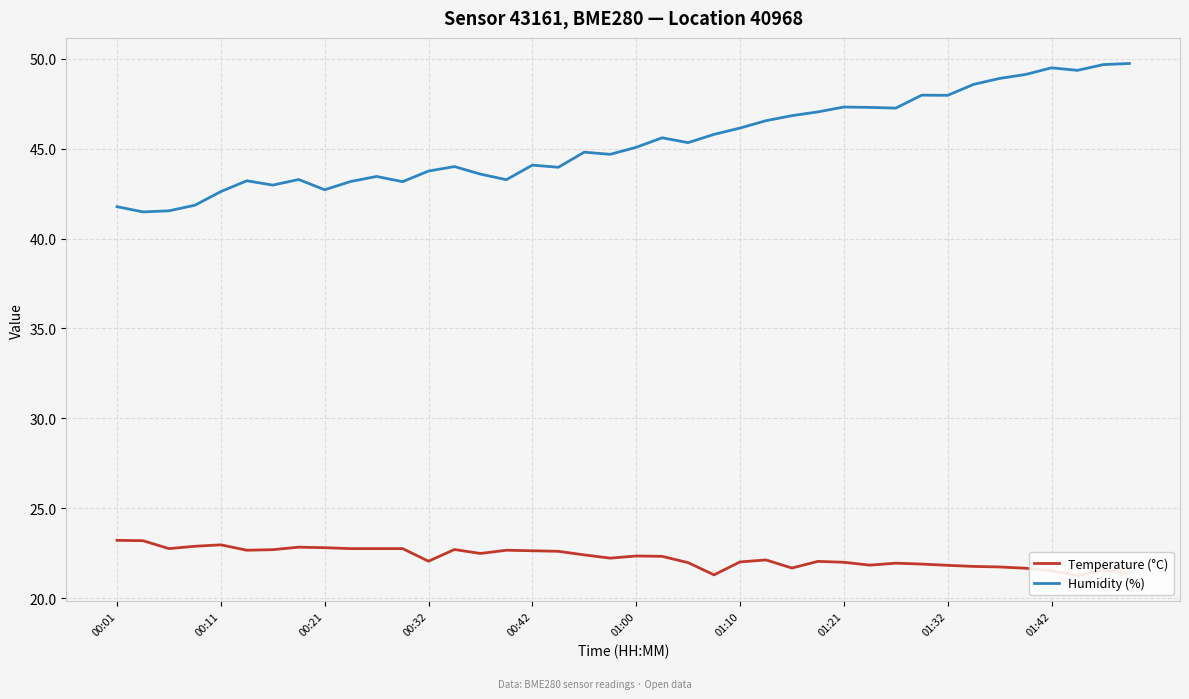

How many series are shown in this chart?

2